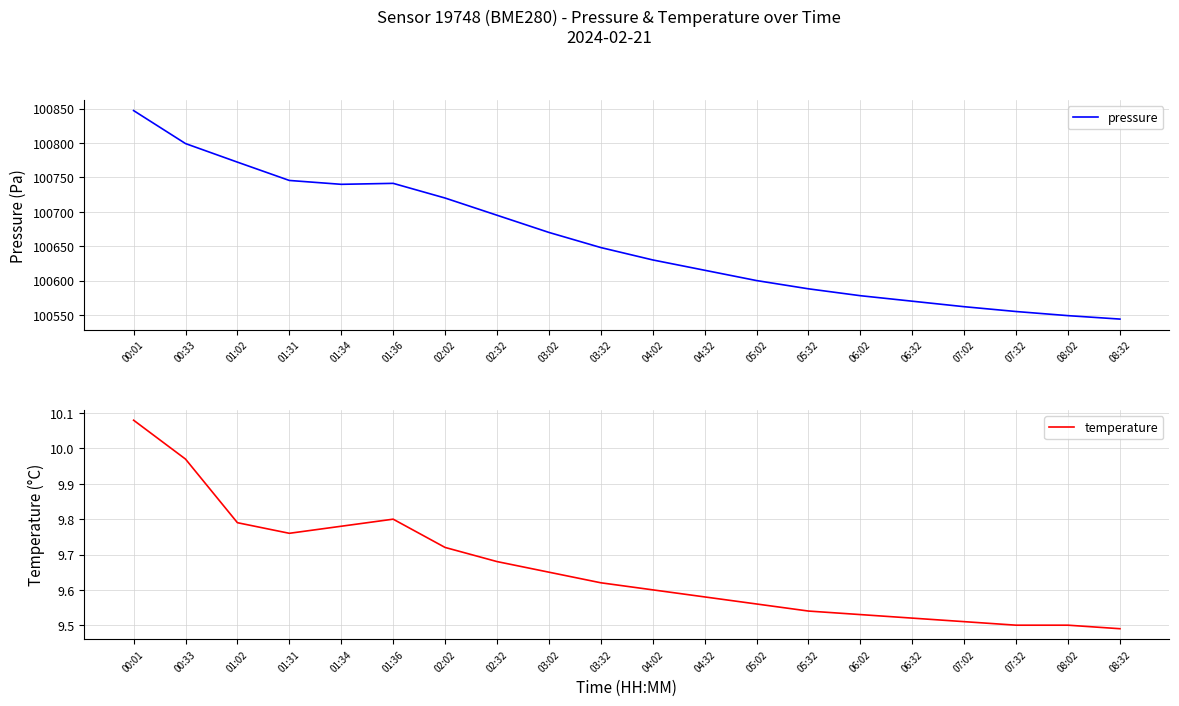

What is the minimum value for temperature?

9.5